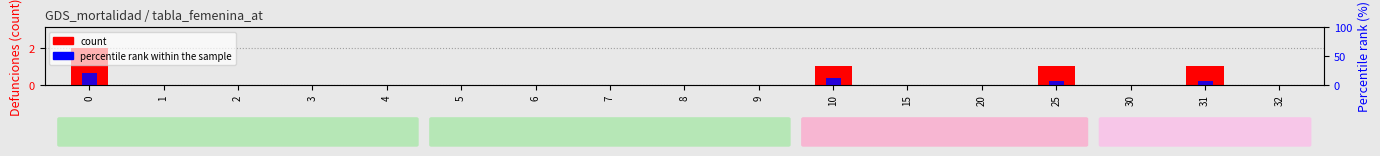

Rank the series by their average value, from highest to lowest.

percentile rank within the sample, count